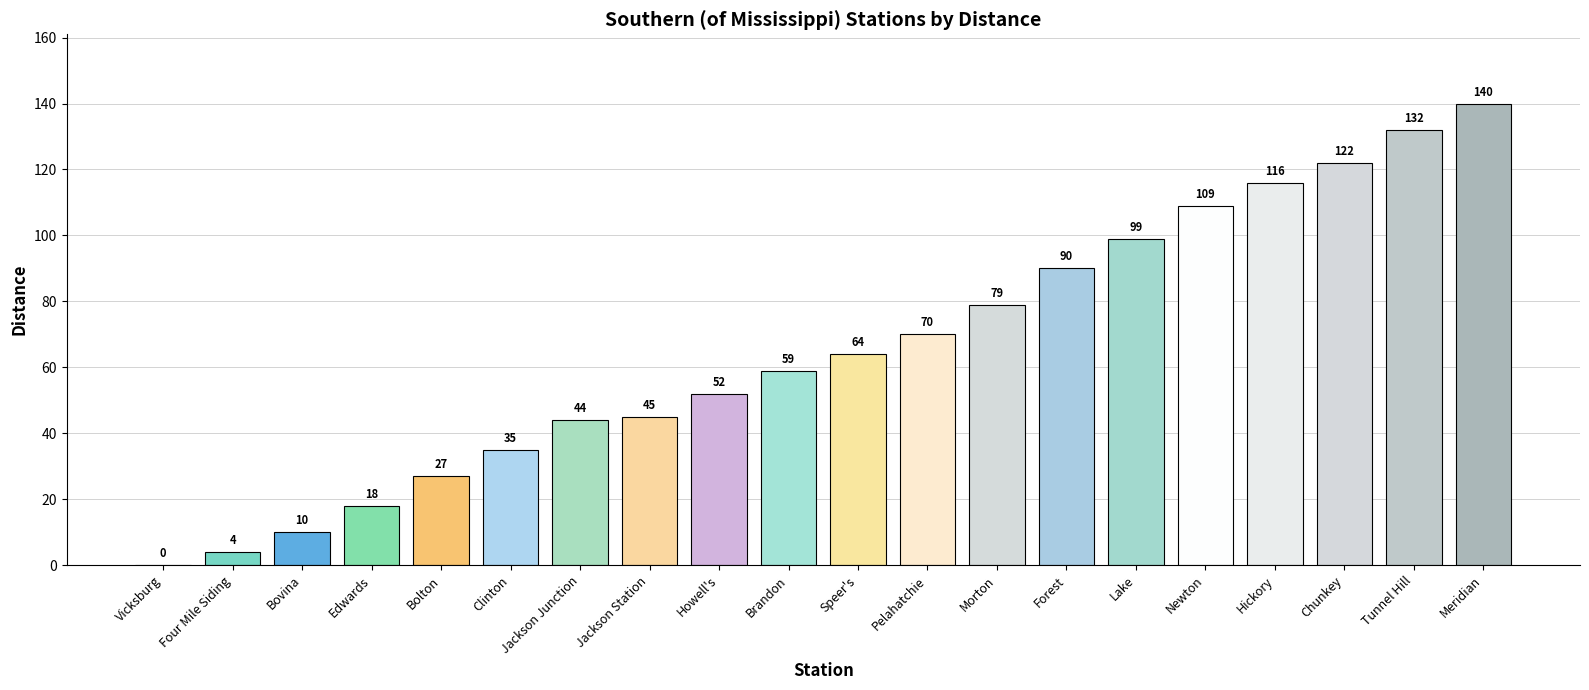

The value at Edwards is 6. True or false?

False